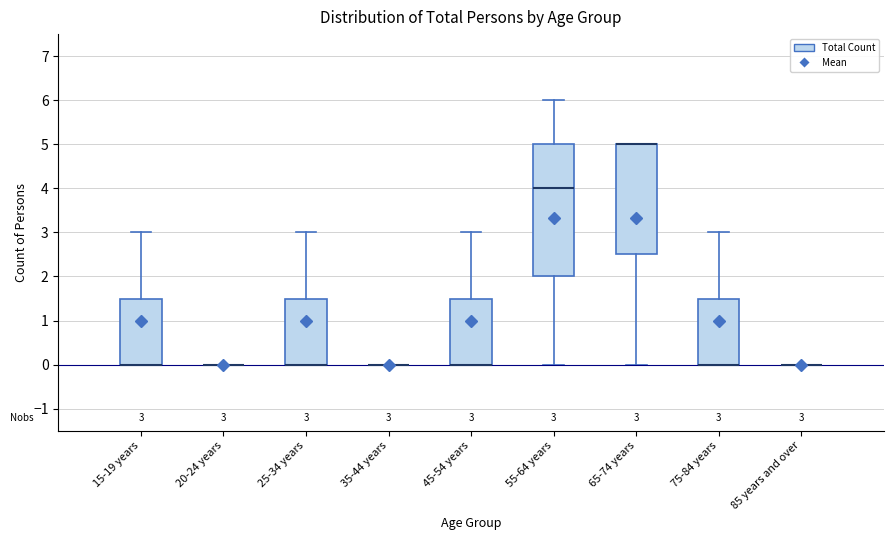

Comparing the boxes themselves (not the whiskers), which one is the tallest?

55-64 years